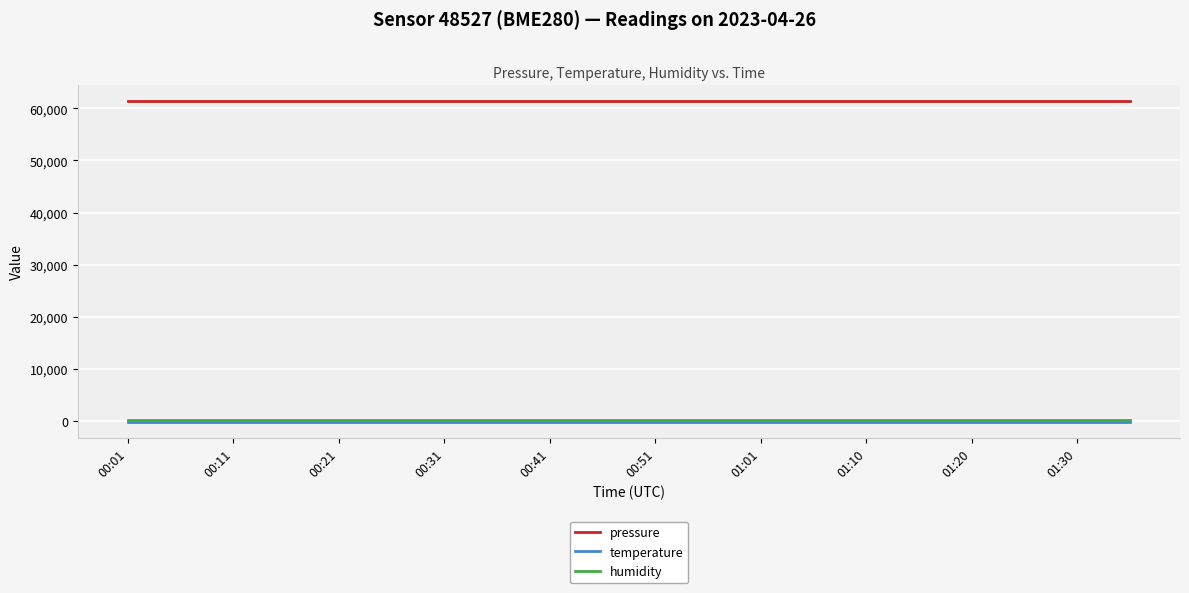

What is the highest value of the pressure series?

61331.6